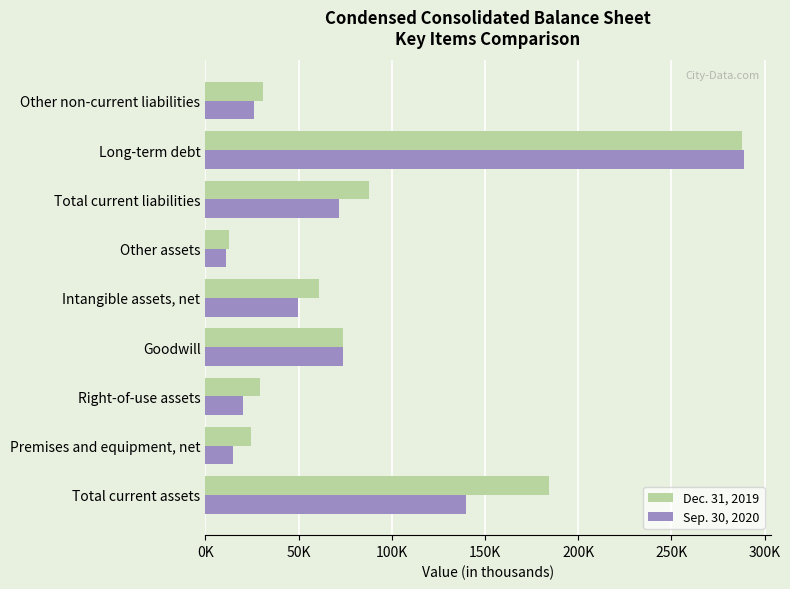

What are all the series names shown in the legend?

Dec. 31, 2019, Sep. 30, 2020